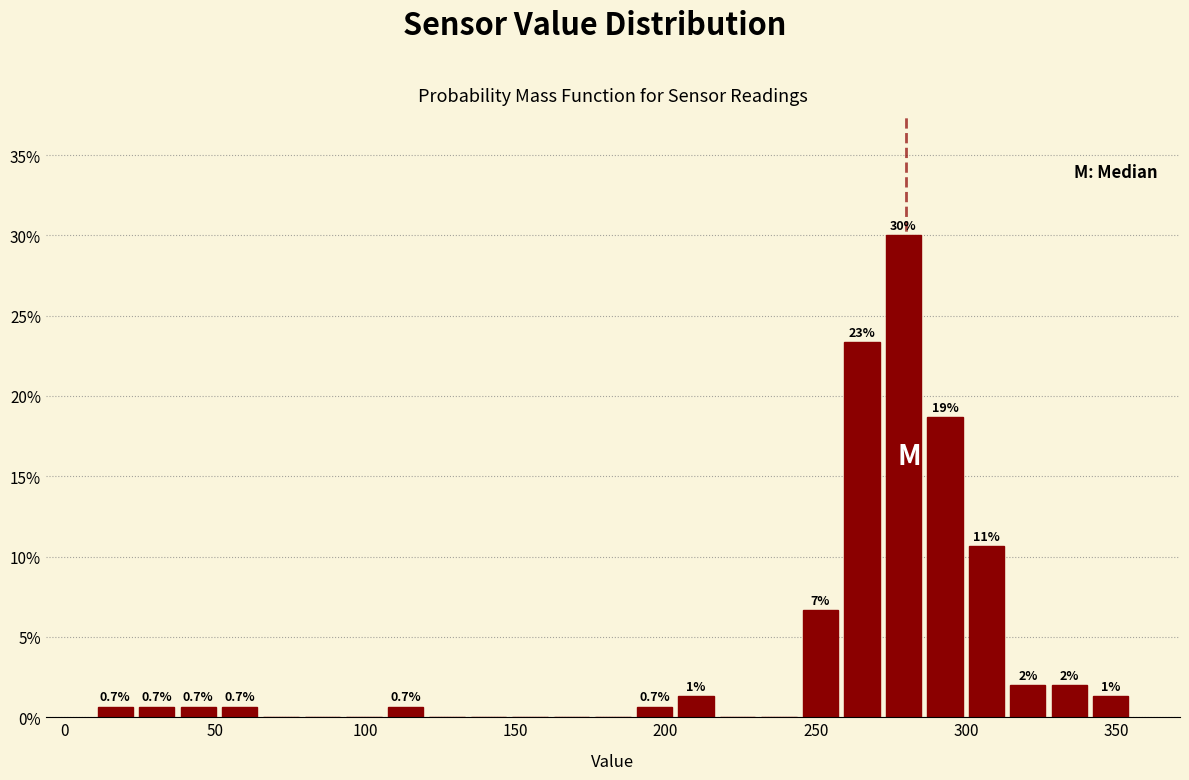

Read against the x-axis, roughly where is the centre of the tallest bar?

280